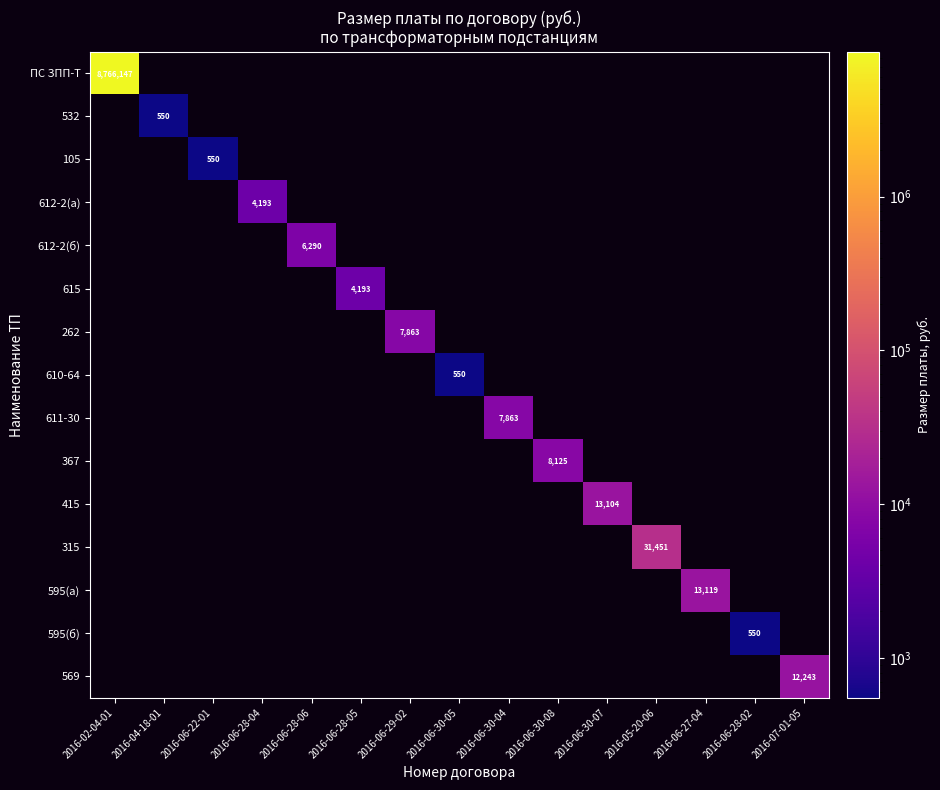

What is the smallest value displayed?

550.0